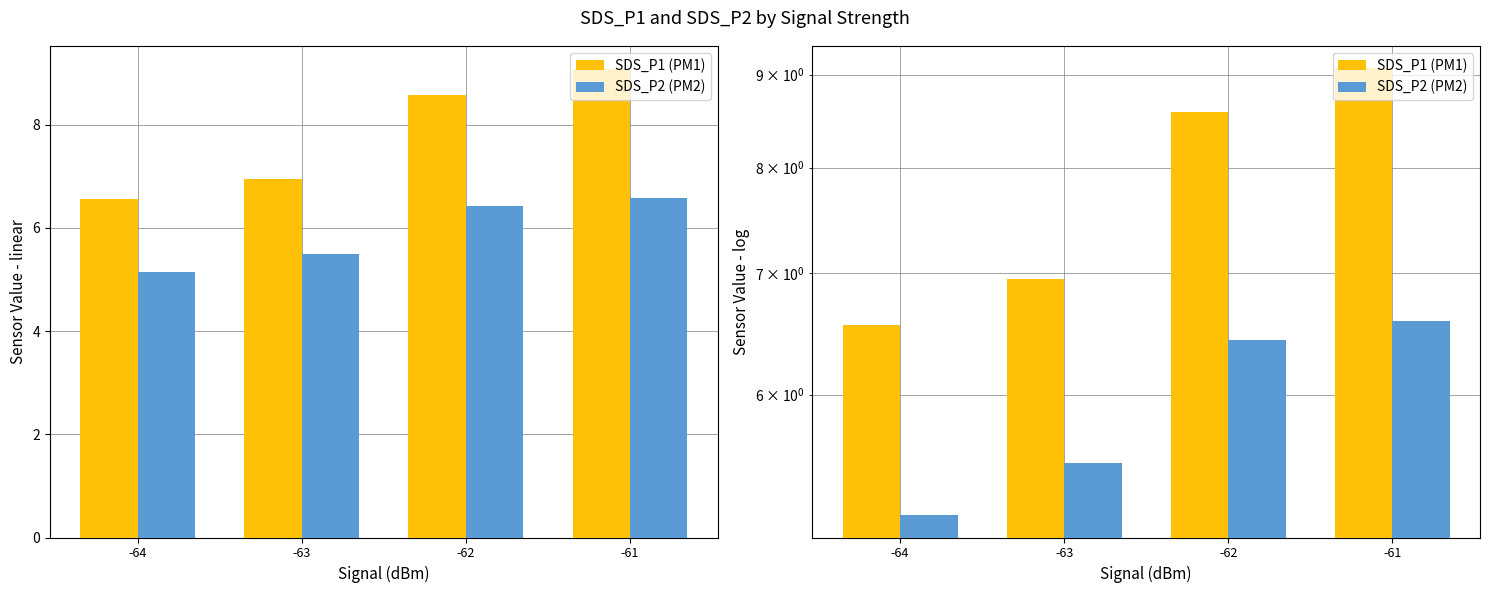

True or false: SDS_P2 (PM2) has a value of 3.1 at -63.

False